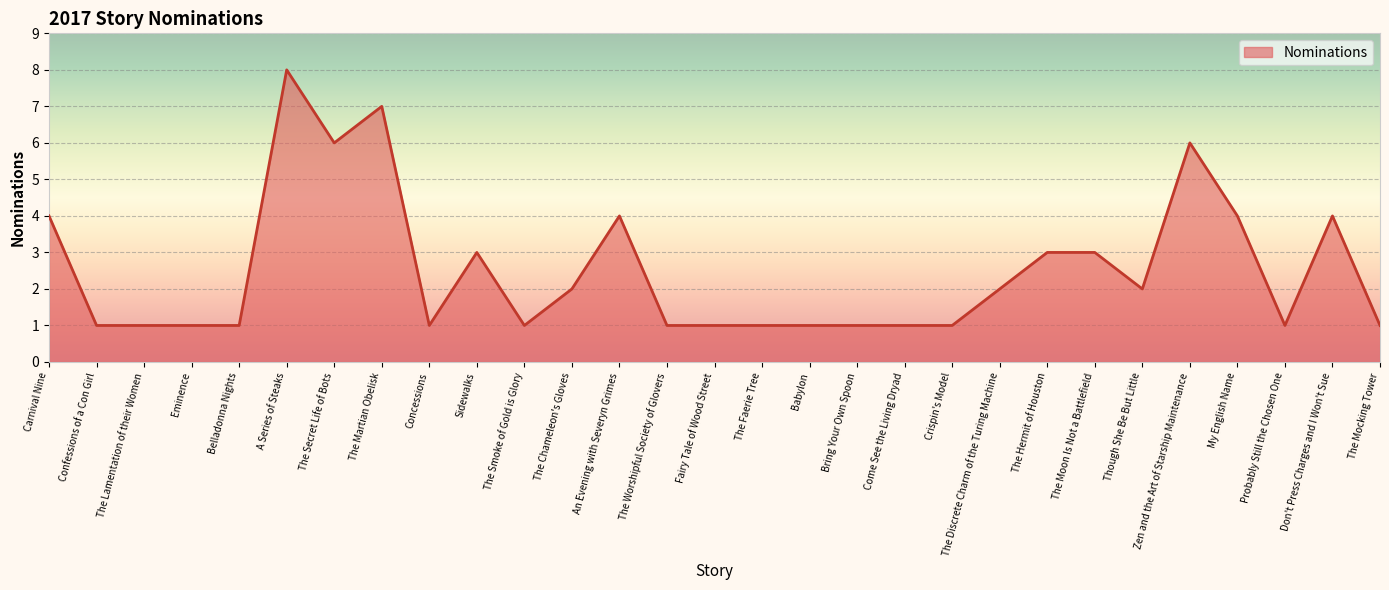

Approximately how many times larger is the value at My English Name compared to The Smoke of Gold is Glory?

4.0